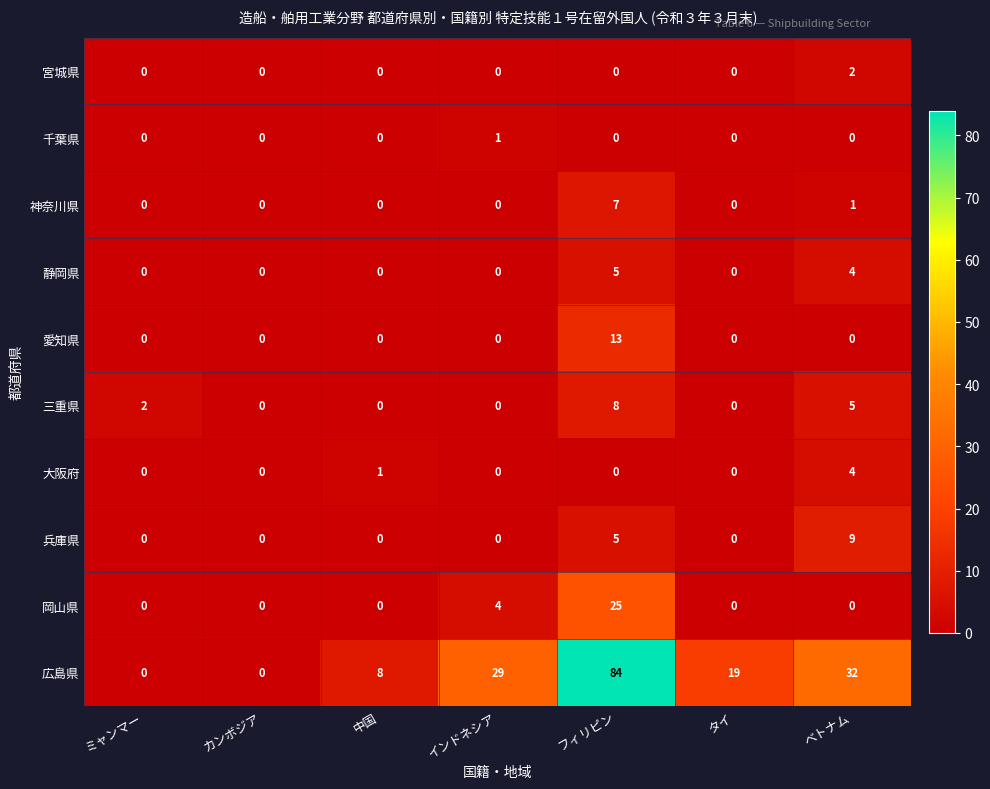

Between ミャンマー and インドネシア, which series saw the biggest shift?

広島県